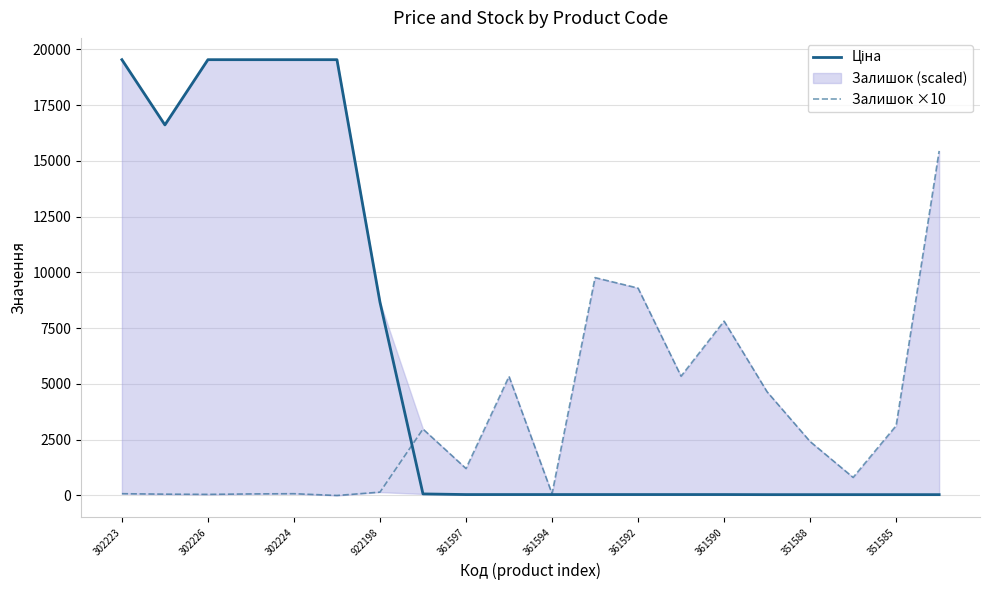

What is the maximum value for Залишок ×10?

15450.0